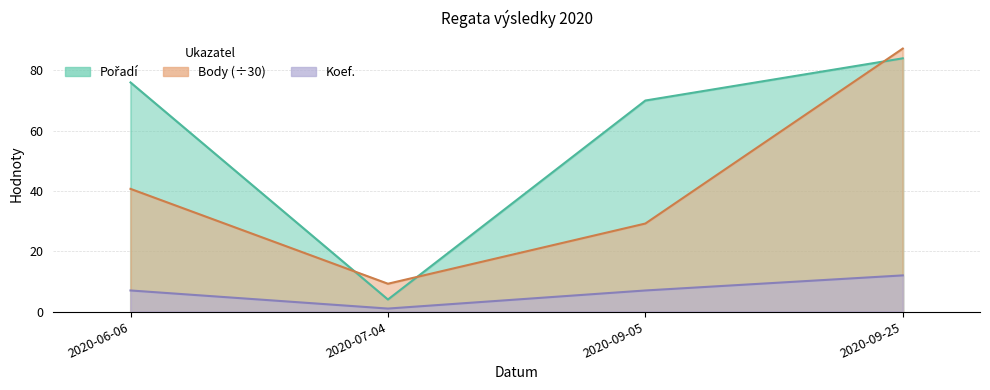

True or false: Body has a value of 69.0 at 2020-06-06.

False